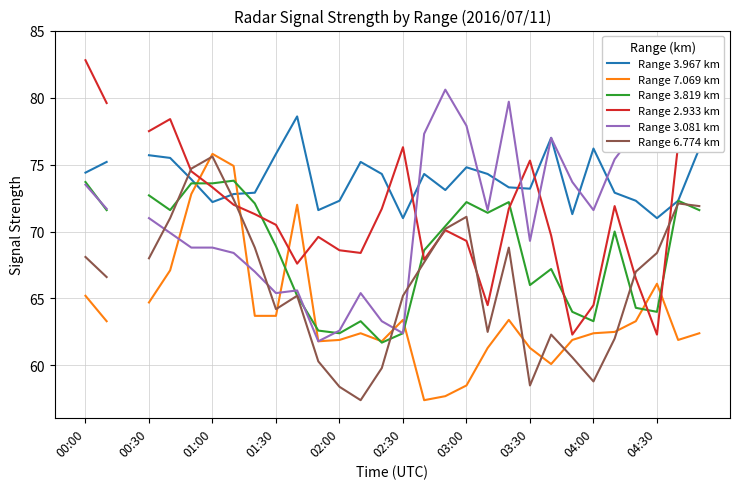

How many times do Range 3.819 km and Range 2.933 km cross each other?

8